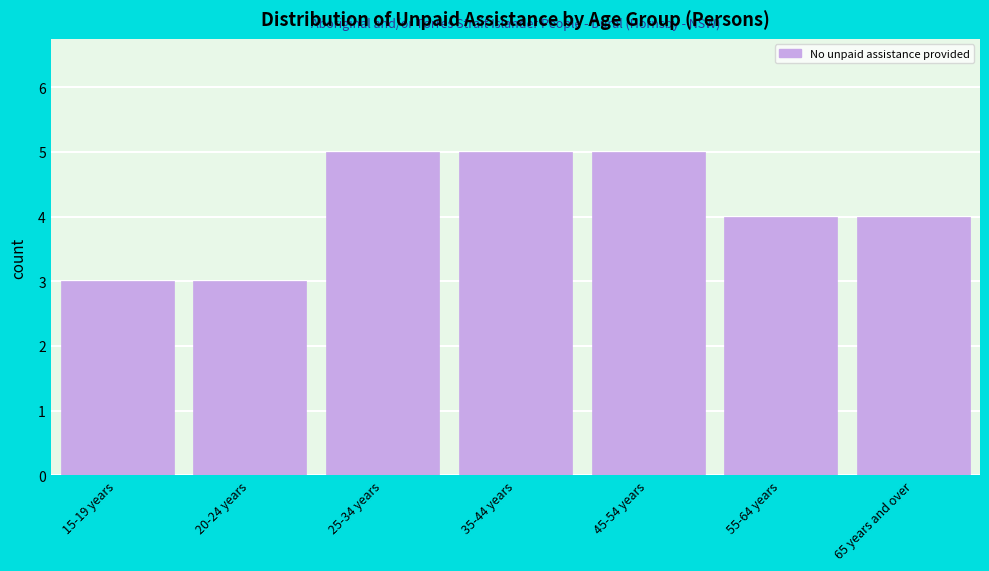

Reading left to right, what are all the values shown in this chart?

3	3	5	5	5	4	4